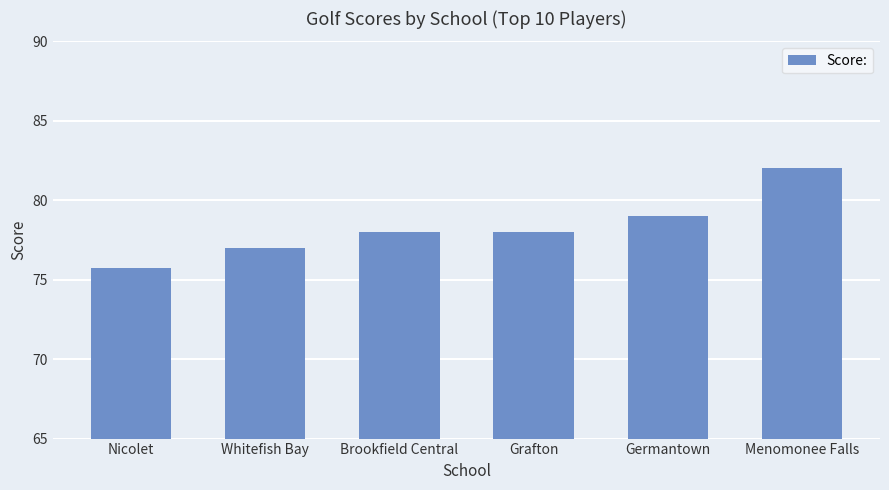

Reading left to right, what are all the values shown in this chart?

75.8	77.0	78.0	78.0	79.0	82.0